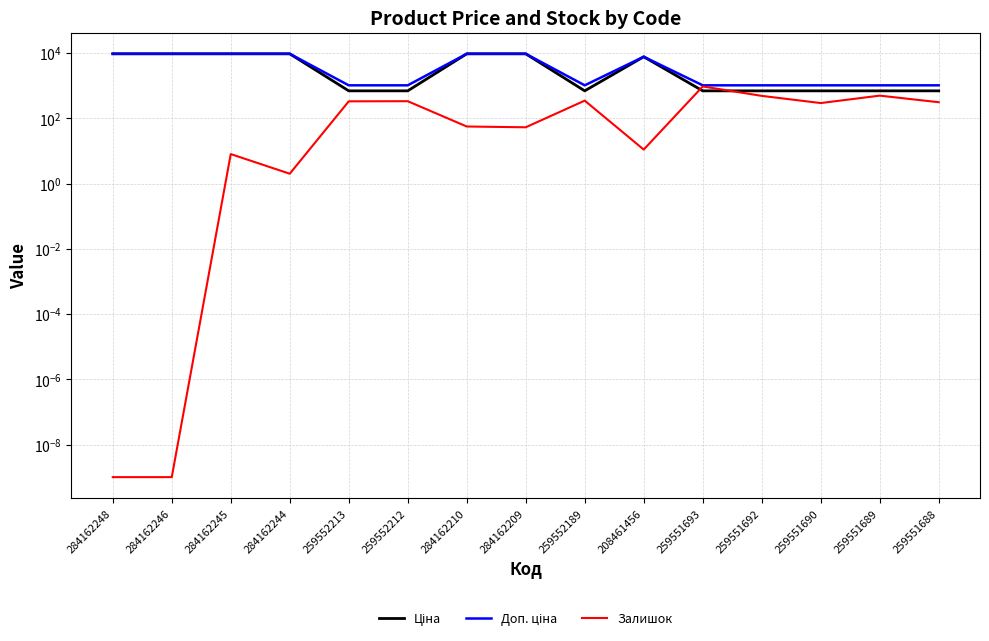

What position from the right is 284162209?

8